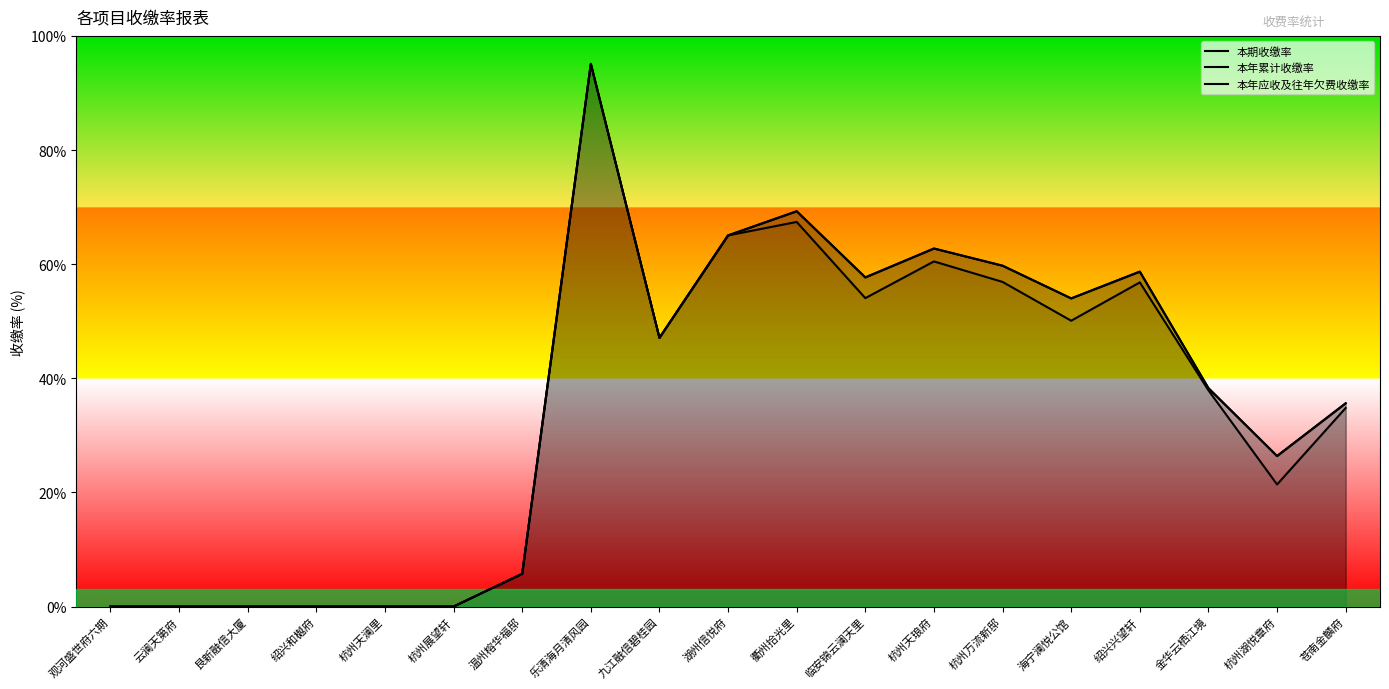

List the labels in order of 本年累计收缴率 value, largest first.

乐清海月清风园, 衢州拾光里, 湖州信悦府, 杭州天琅府, 杭州万流新邸, 绍兴兴望轩, 临安锦云澜天里, 海宁澜悦公馆, 九江融信碧桂园, 金华云栖江境, 苍南金麟府, 杭州湖悦章府, 温州榕华福邸, 观河盛世府六期, 云澜天第府, 艮新融信大厦, 绍兴和樾府, 杭州天澜里, 杭州展望轩